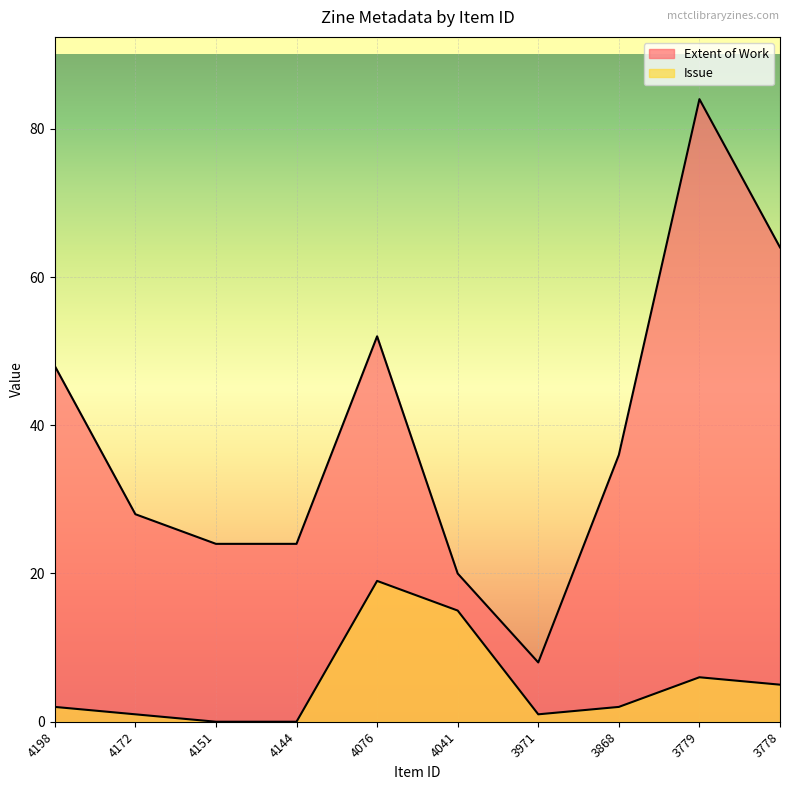

True or false: Issue and Extent of Work cross at least once.

False